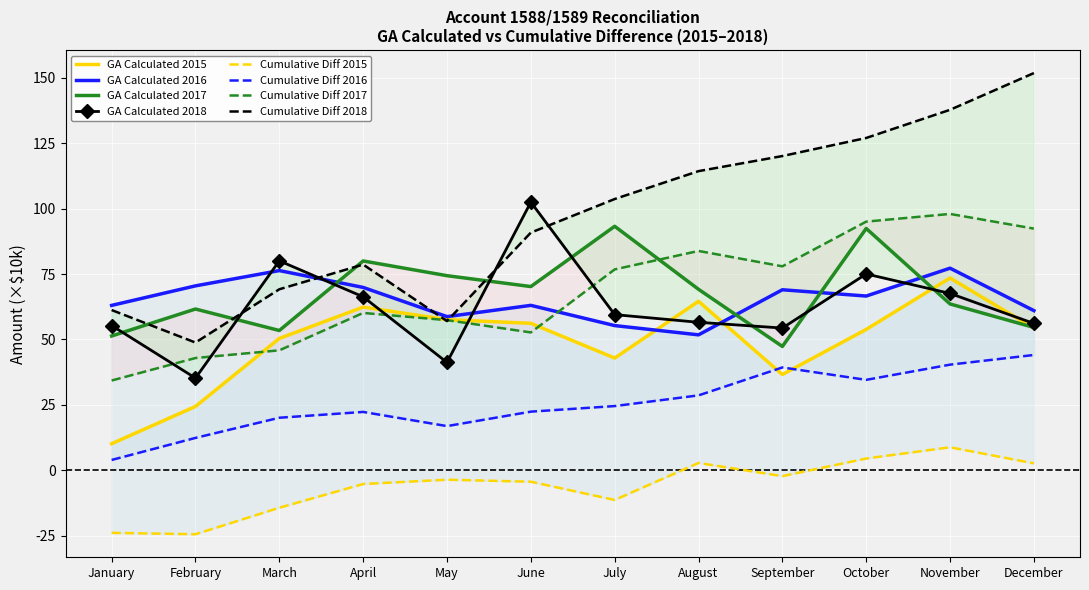

How many times do GA Calculated 2015 and GA Calculated 2018 cross each other?

6